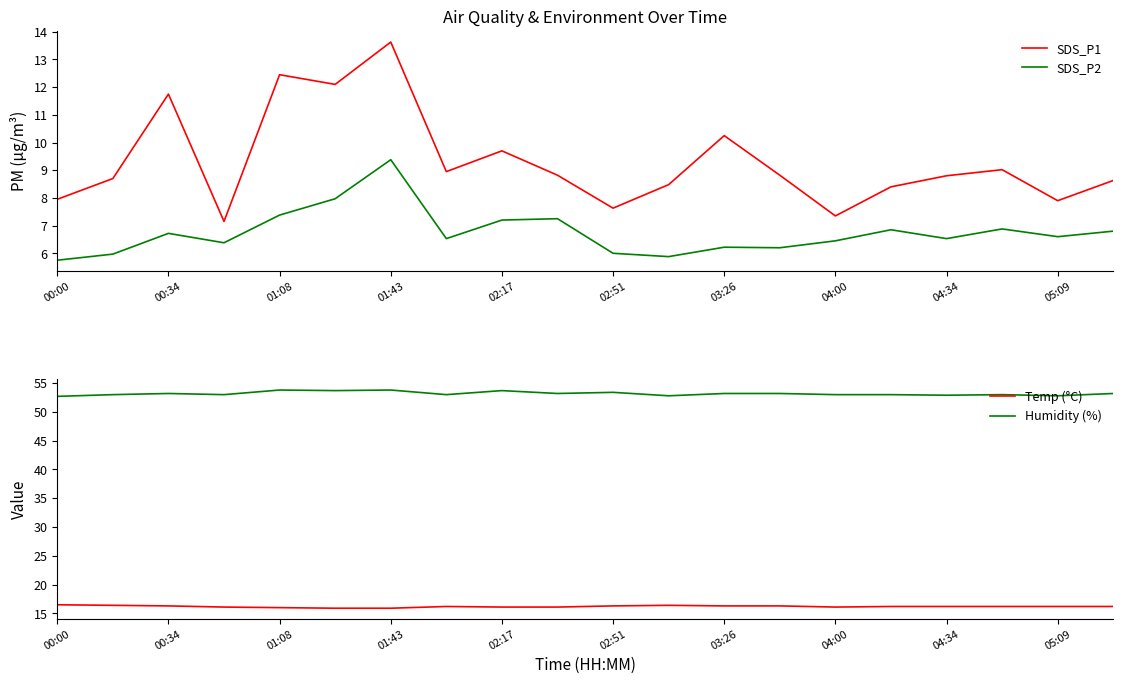

What is the minimum value for SDS_P2?

5.8